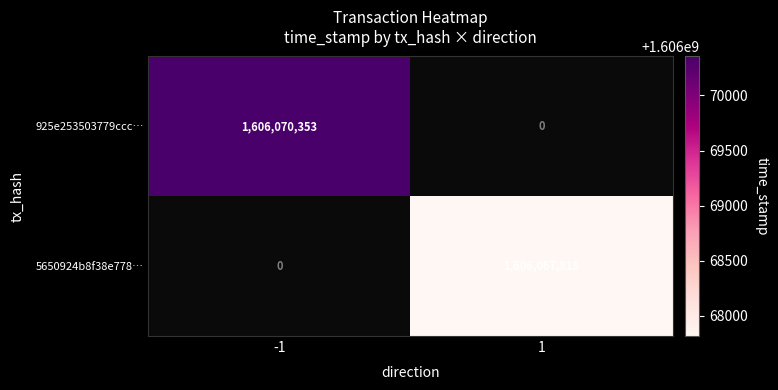

What is the difference between the highest and lowest values at 1?

1606067818